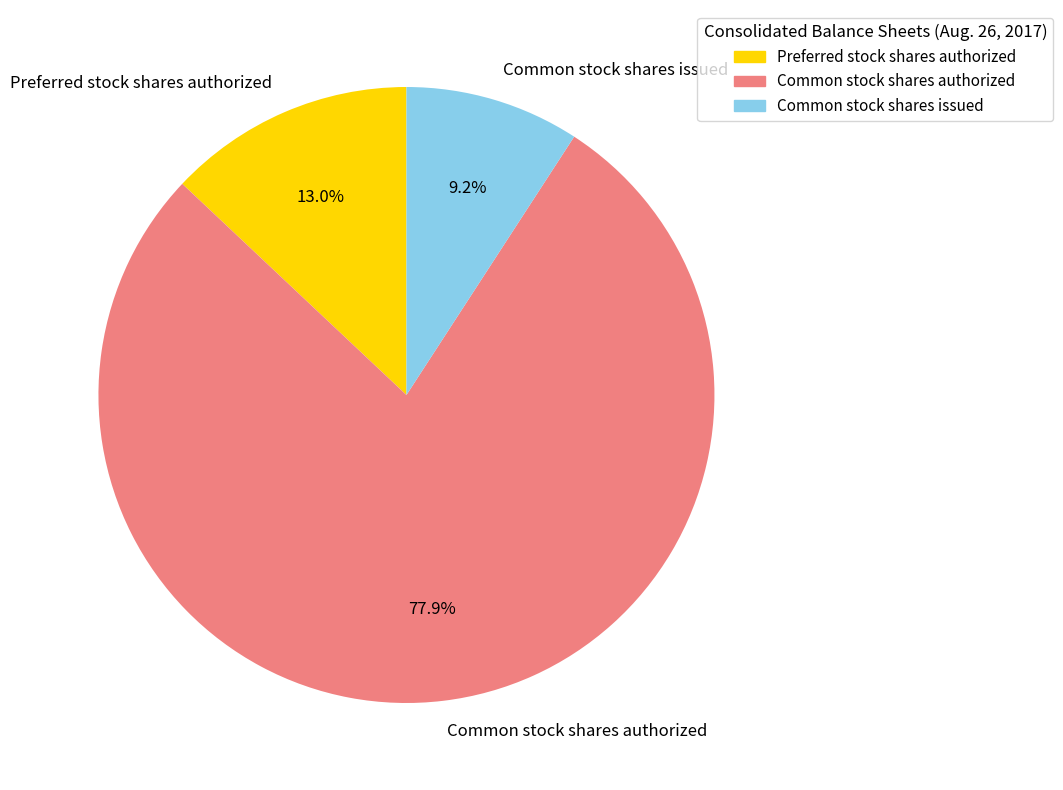

To the nearest percent, what is the difference between the Preferred stock shares authorized and Common stock shares authorized slice percentages?

65%